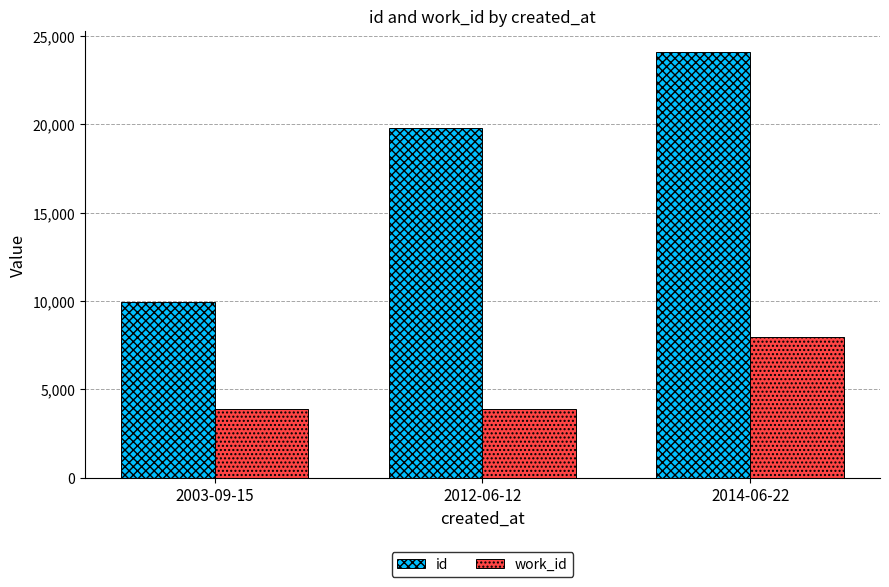

What position from the left is 2012-06-12?

2